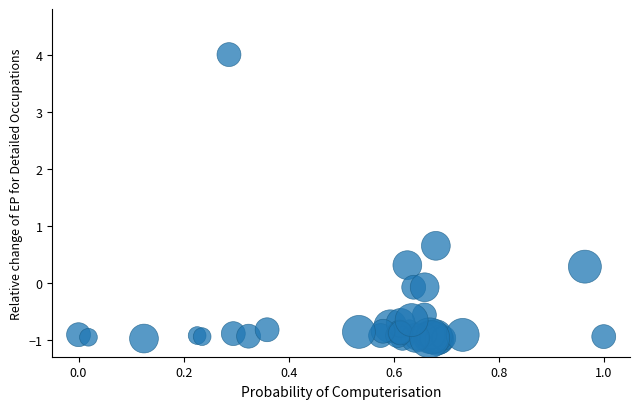

What Y value in the scatter plot is closest to 1?

0.6